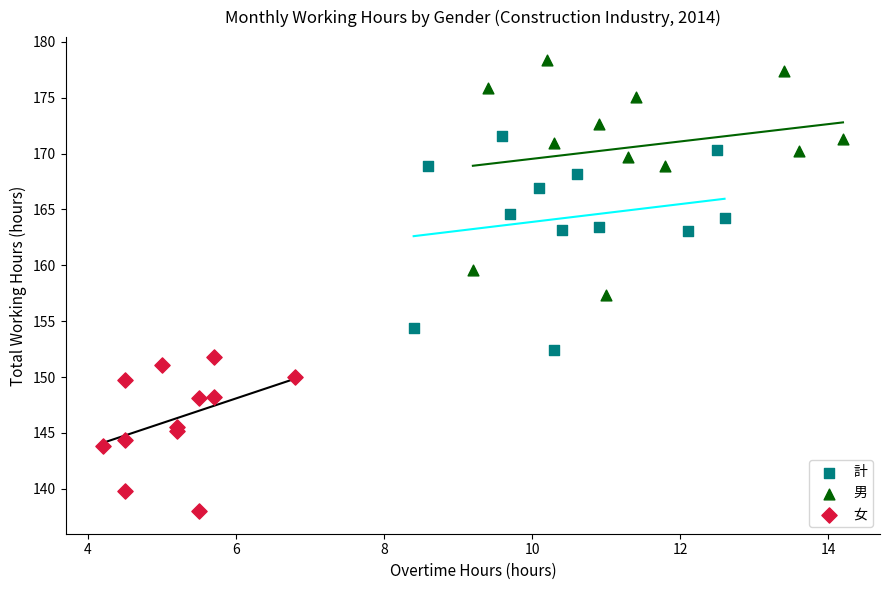

Which series has the widest spread of Y values?

男